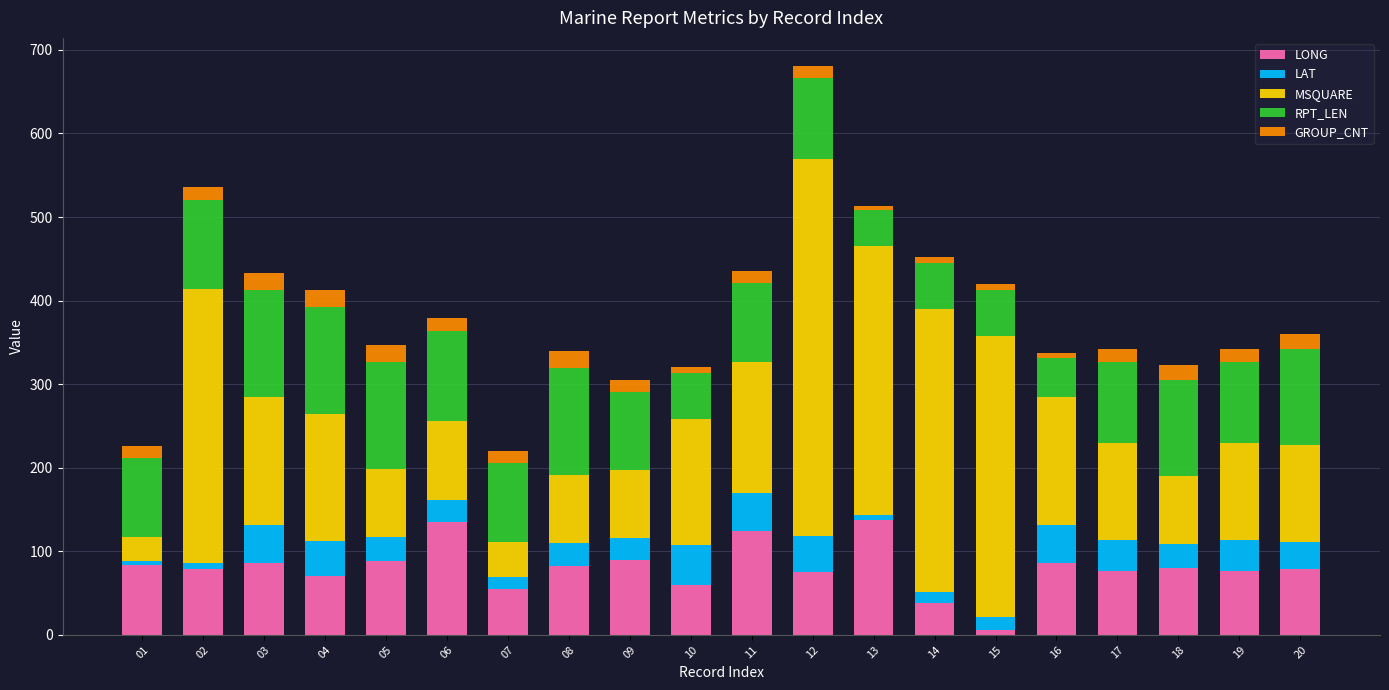

What are all the series names shown in the legend?

LONG, LAT, MSQUARE, RPT_LEN, GROUP_CNT